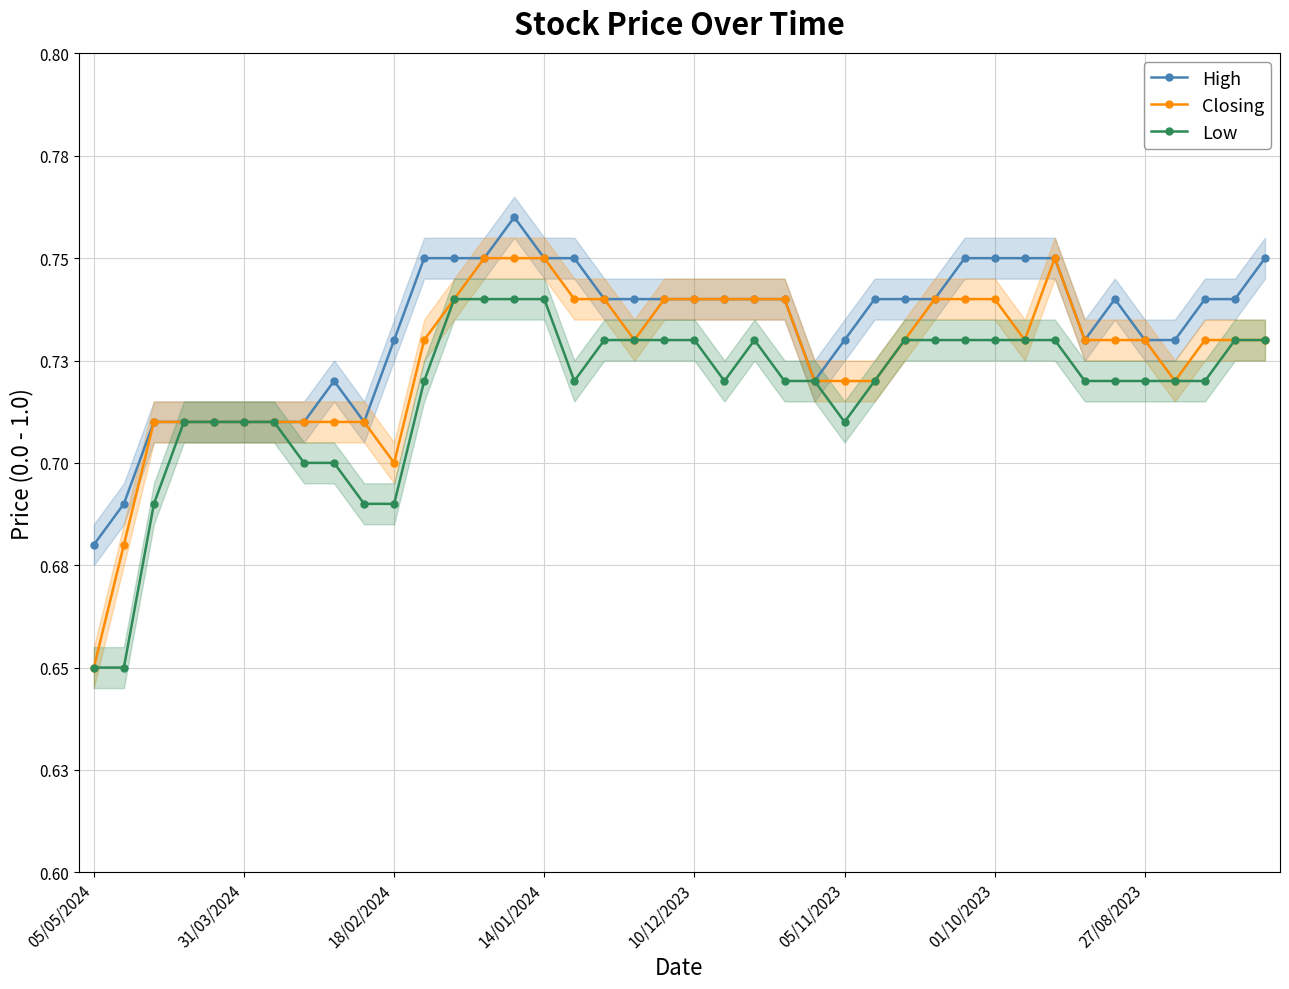

Rank the series by their average value, from lowest to highest.

Low, Closing, High